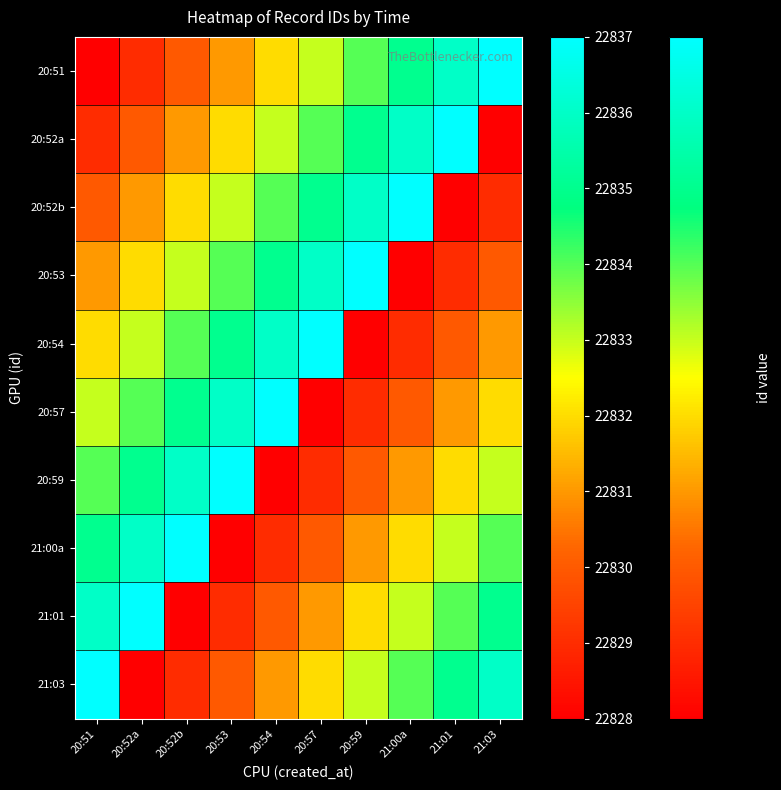

Which has a higher value, 20:52b or 20:52a?

20:52b